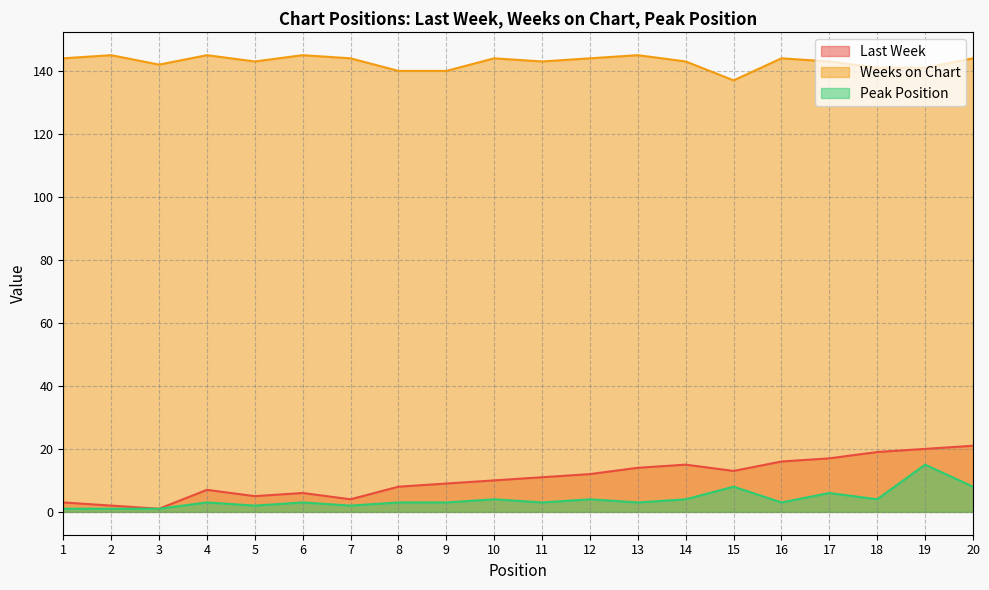

What is the lowest value of the Last Week series?

1